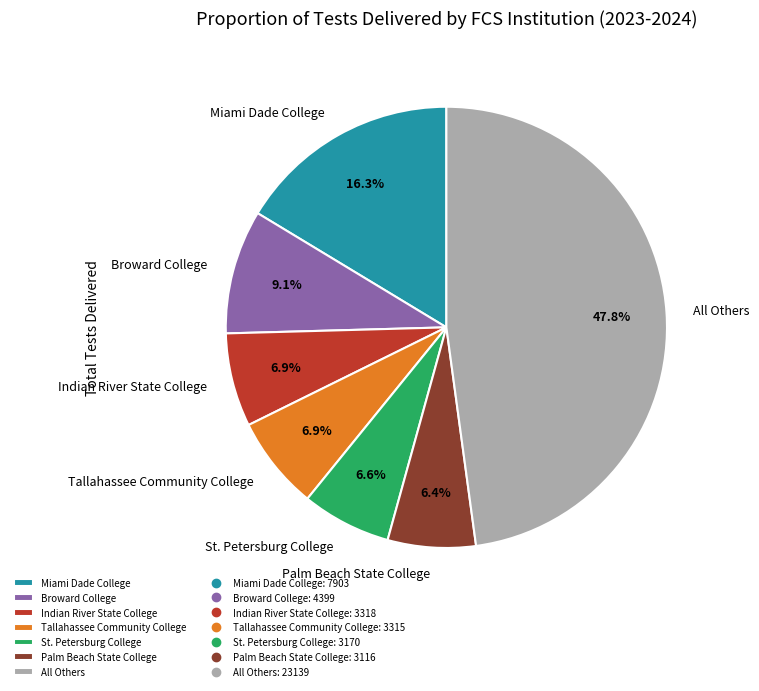

To the nearest percent, what is the average slice percentage?

14%